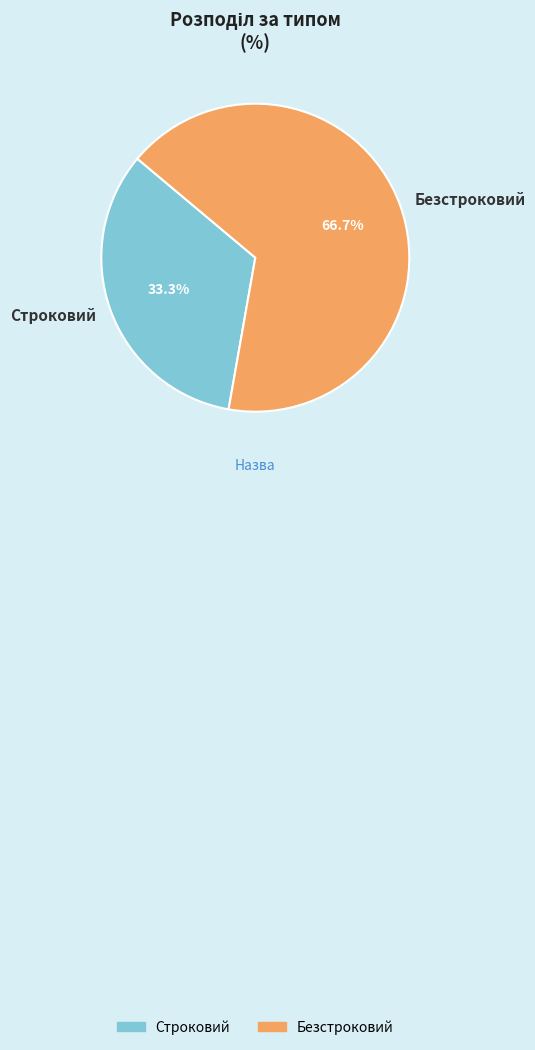

Does Строковий represent more than half of the total?

No